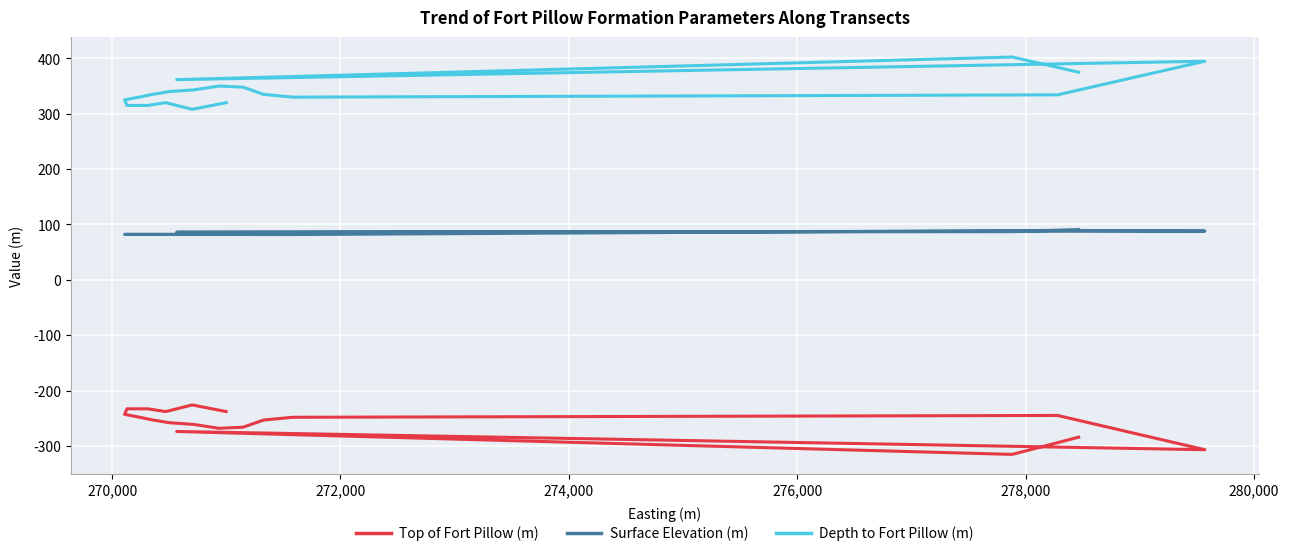

List the series in order of their peak value, highest first.

Depth to Fort Pillow (m), Surface Elevation (m), Top of Fort Pillow (m)